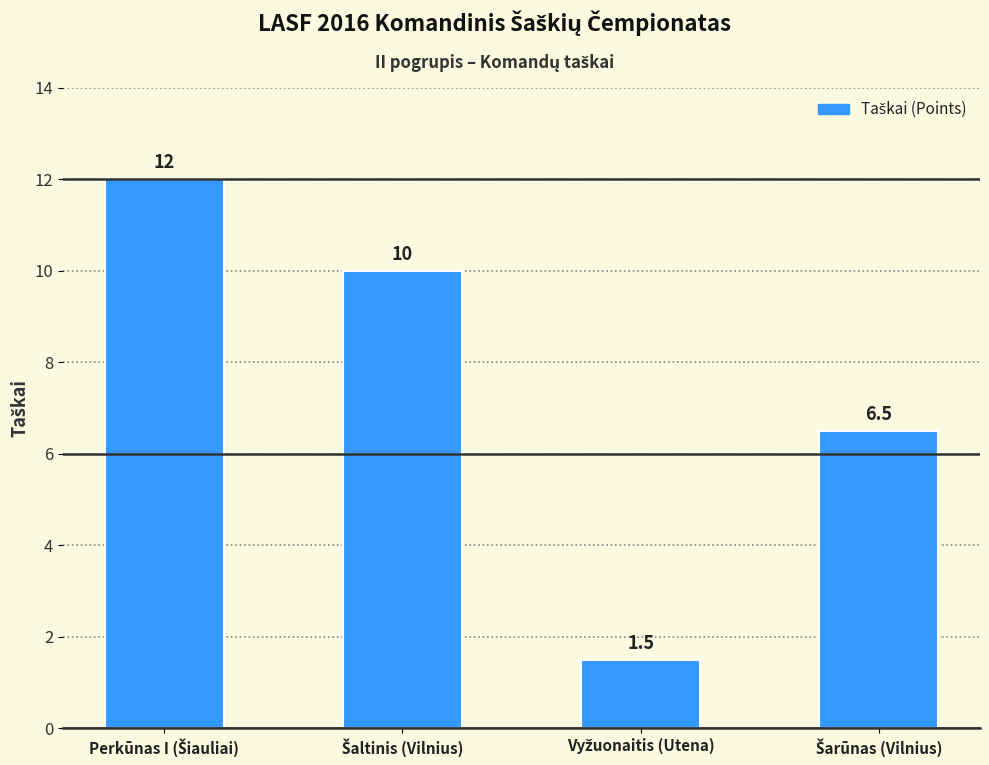

What is the sum of all values?

30.0